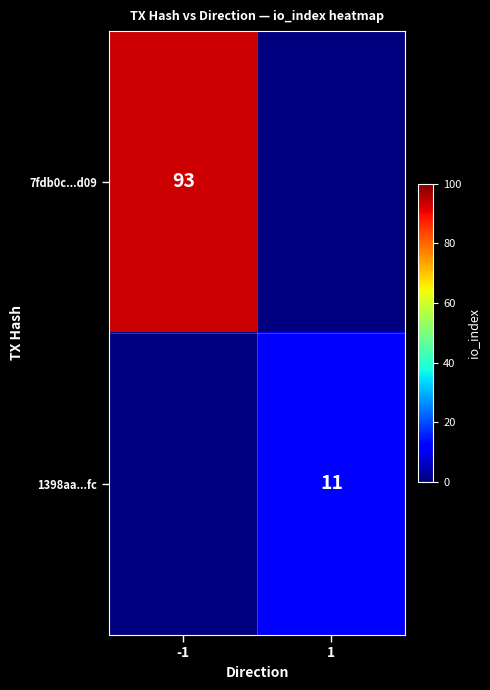

The 1398aa...fc series shows 6 at 1. True or false?

False